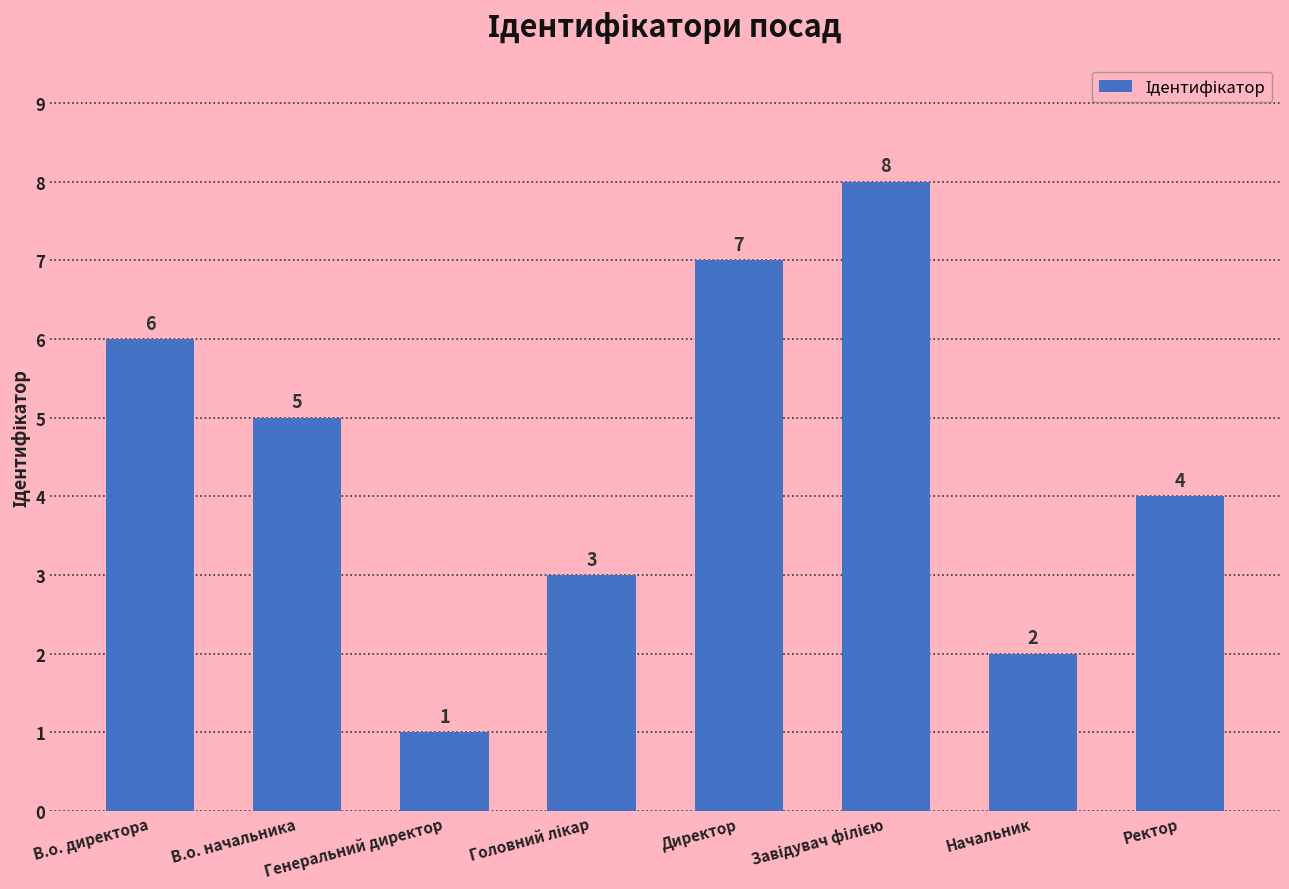

At which label is the value closest to 4?

Ректор